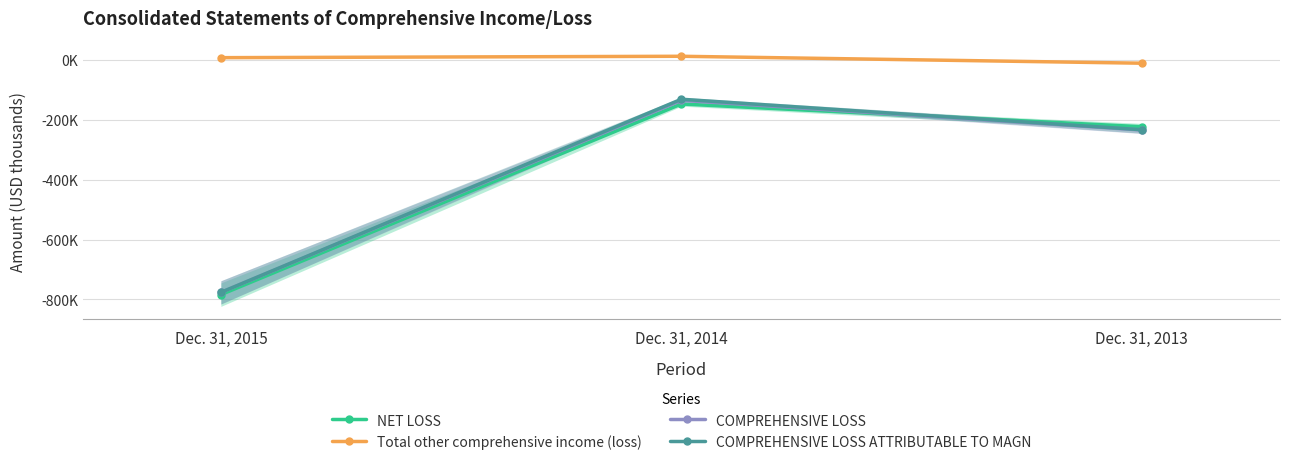

At which label does NET LOSS first exceed -223164?

Dec. 31, 2014